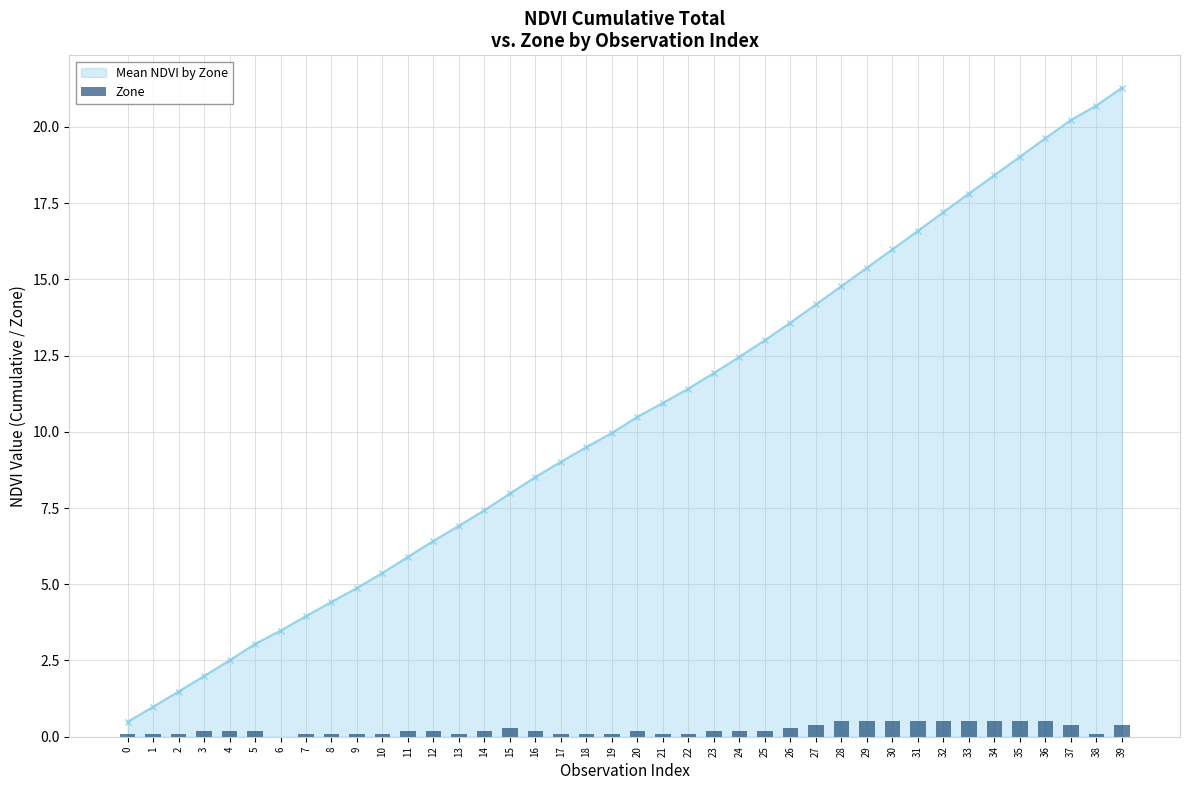

True or false: Mean NDVI by Zone has more than 2 points higher than both neighbors.

False